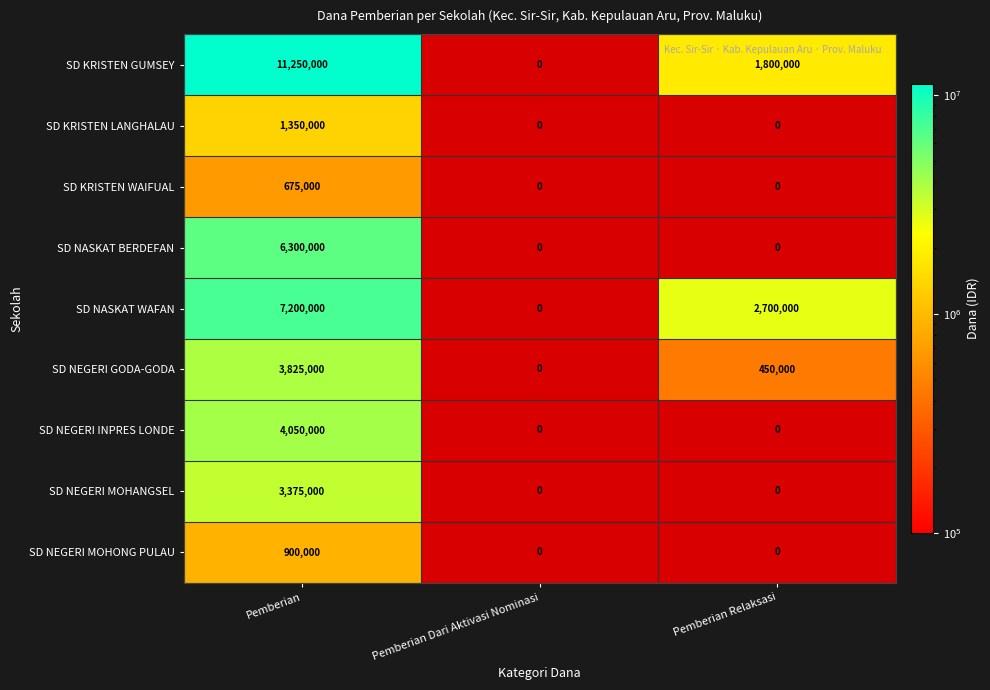

Is it true that SD NEGERI MOHONG PULAU equals 1342232 at Pemberian?

False